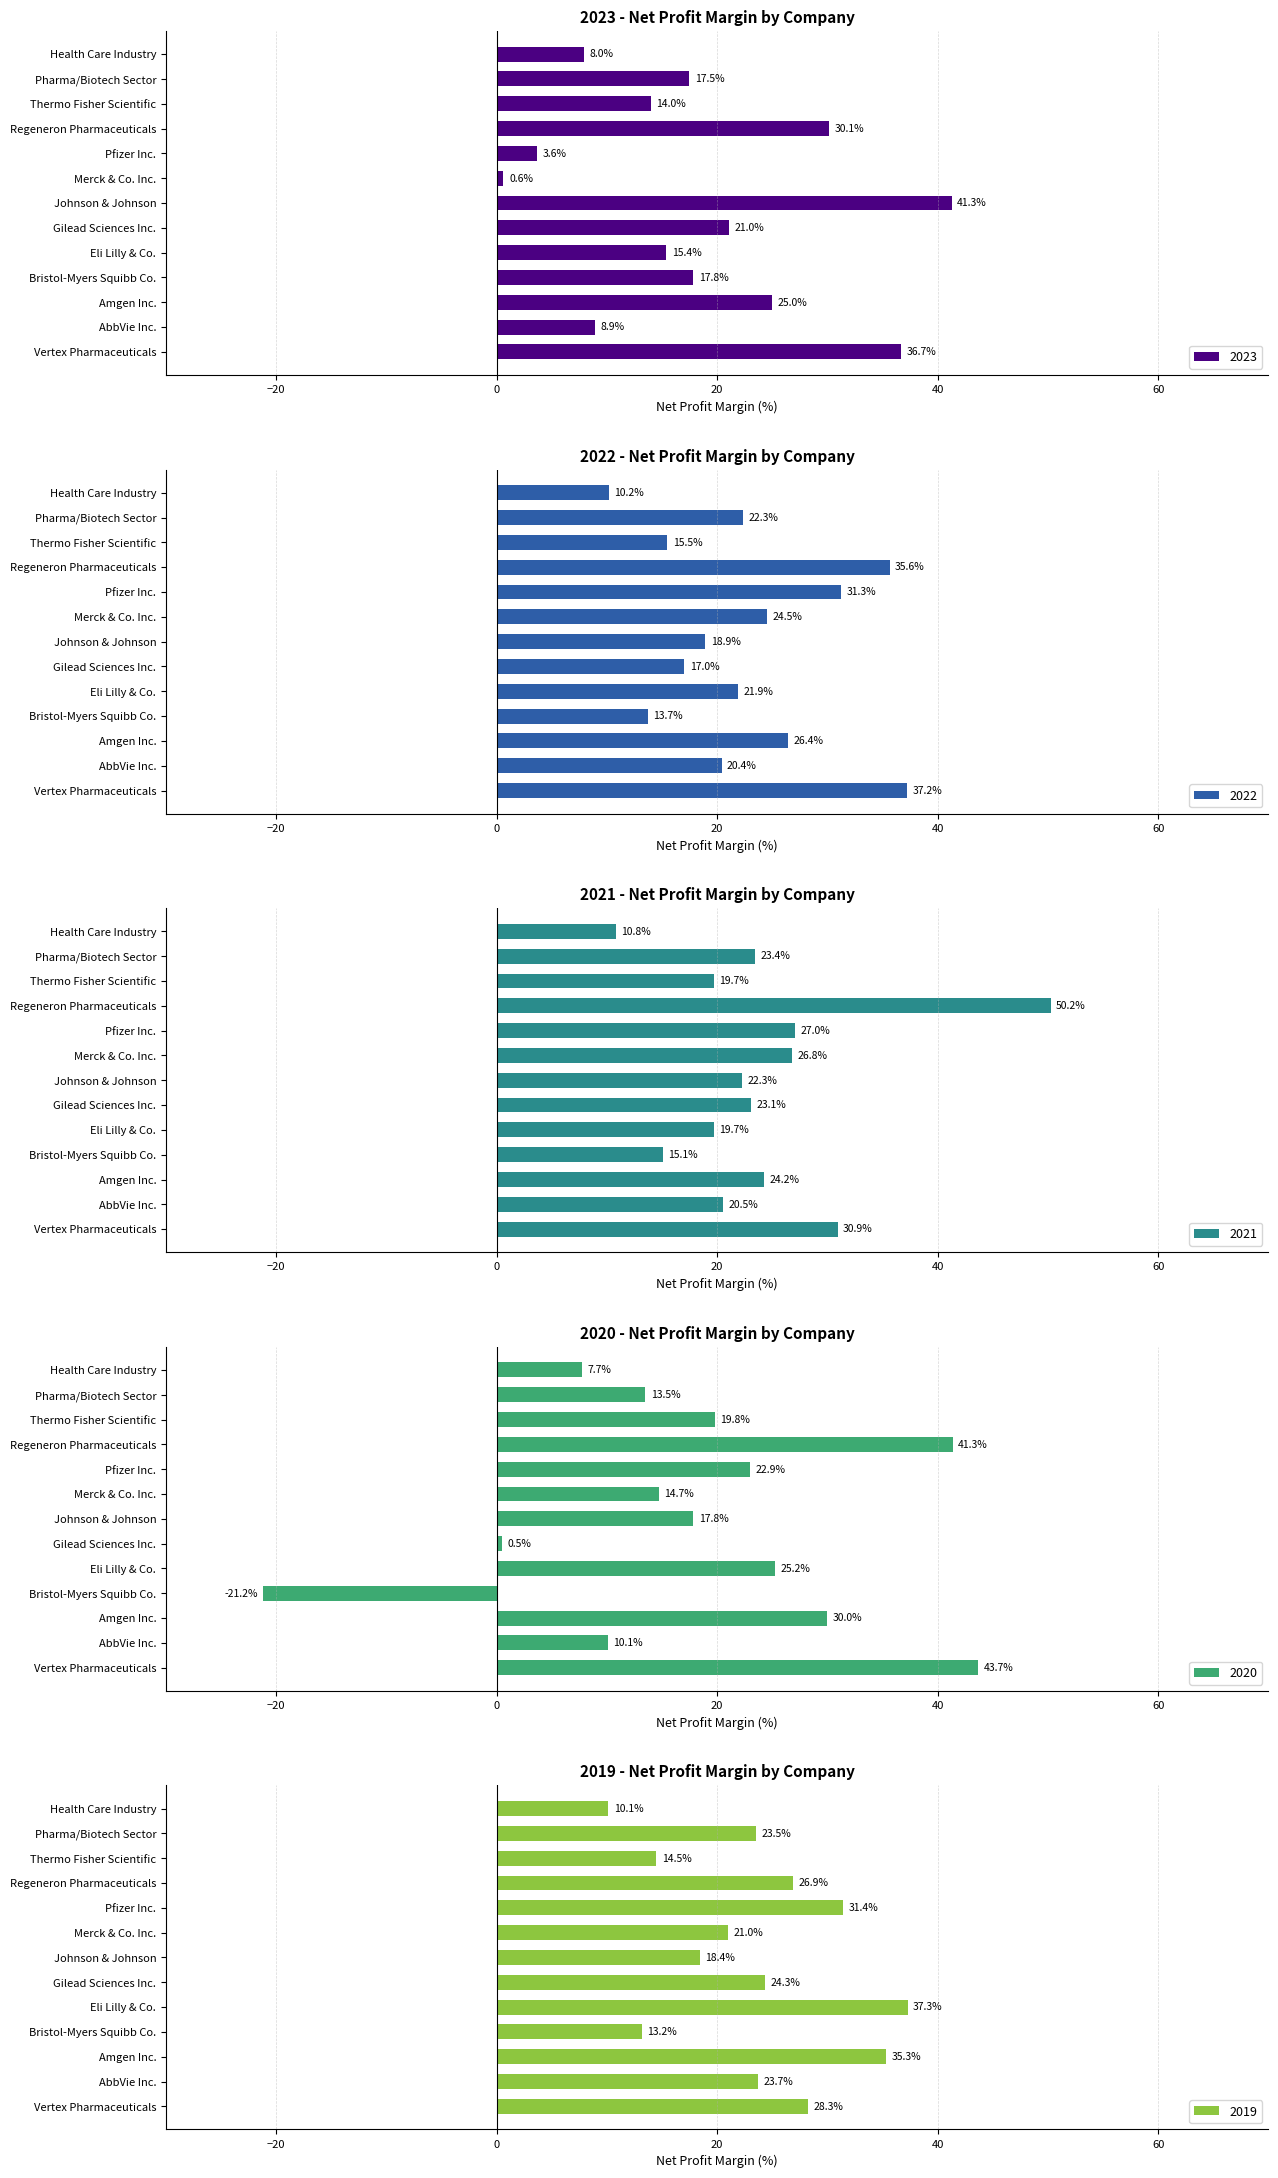

Rank the series by their maximum value, from highest to lowest.

2021, 2020, 2023, 2019, 2022